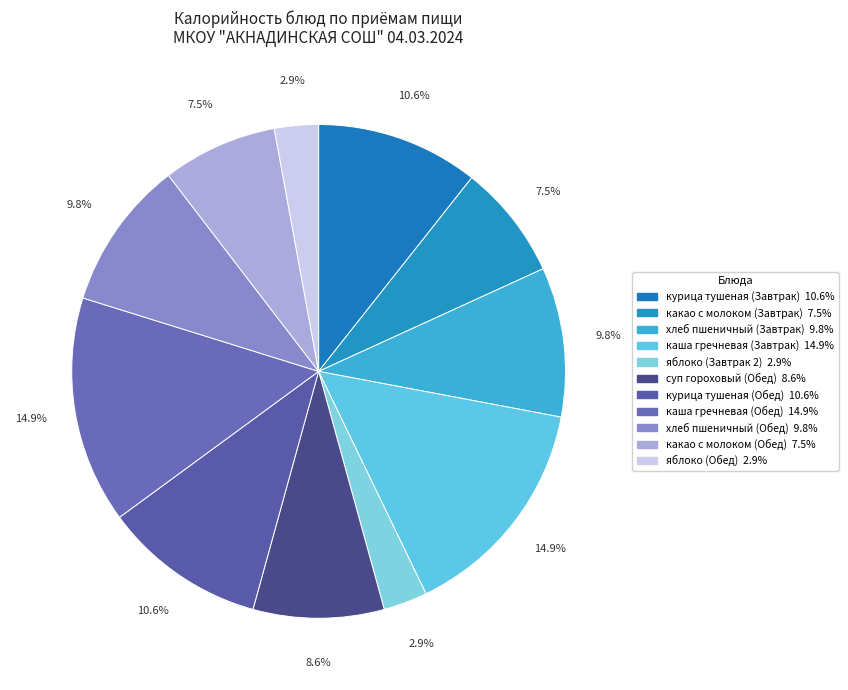

Combined, what portion of the pie is какао с молоком (Завтрак) and хлеб пшеничный (Обед)?

17.3%